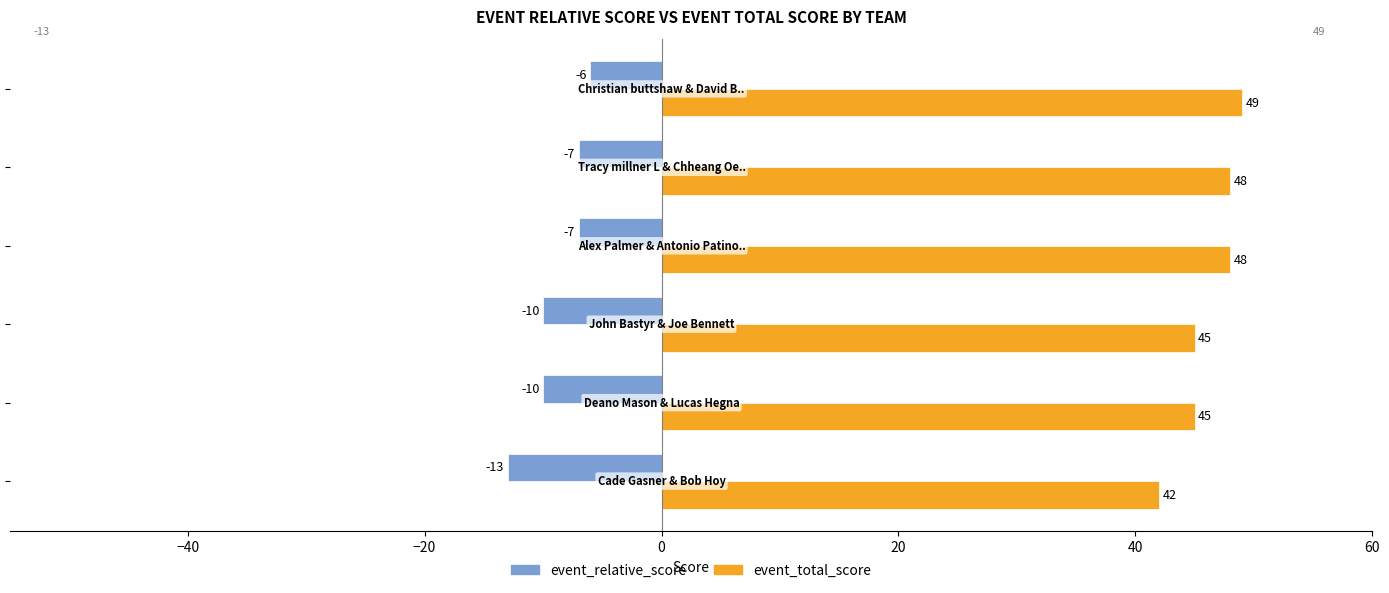

What is the minimum value shown in the chart?

-13